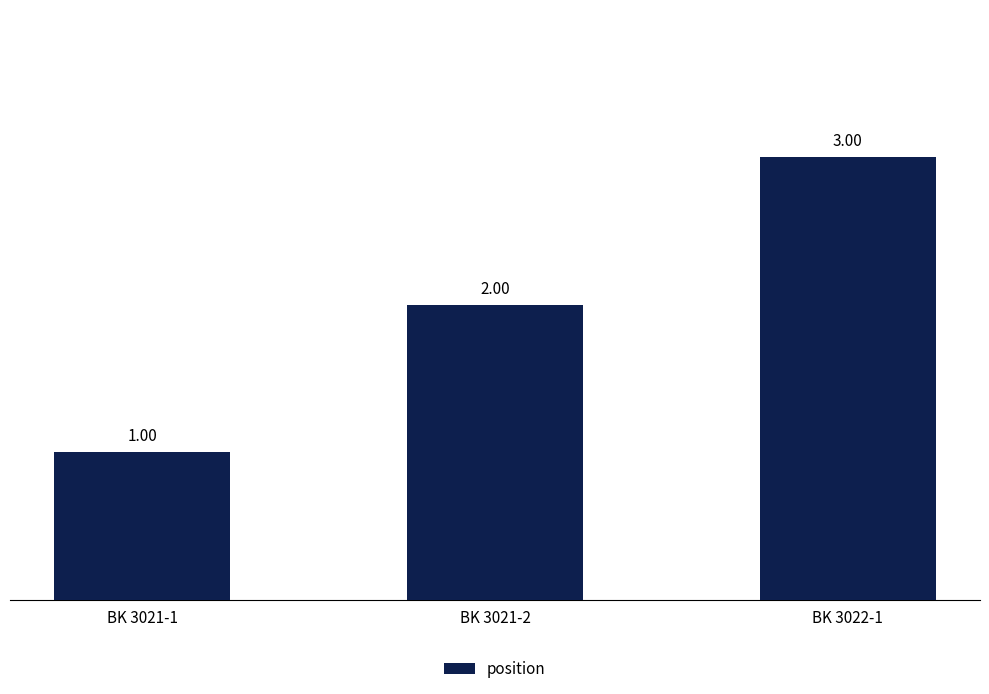

What is the sum of all values?

6